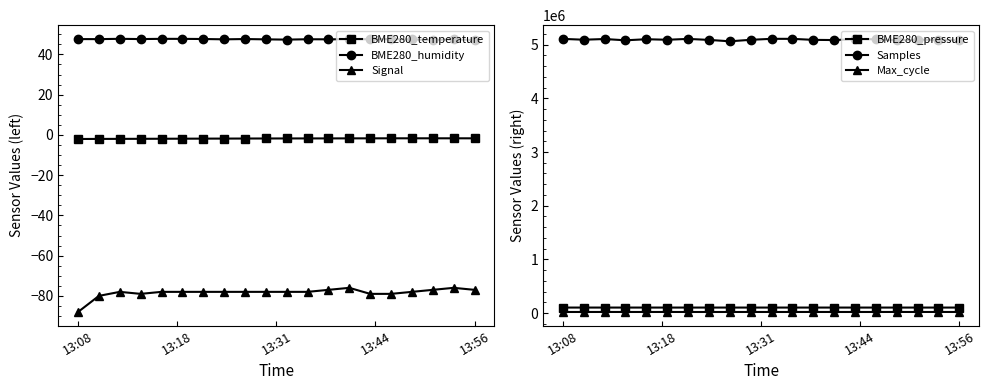

What is the total value across all series at 13:08?

5230017.1